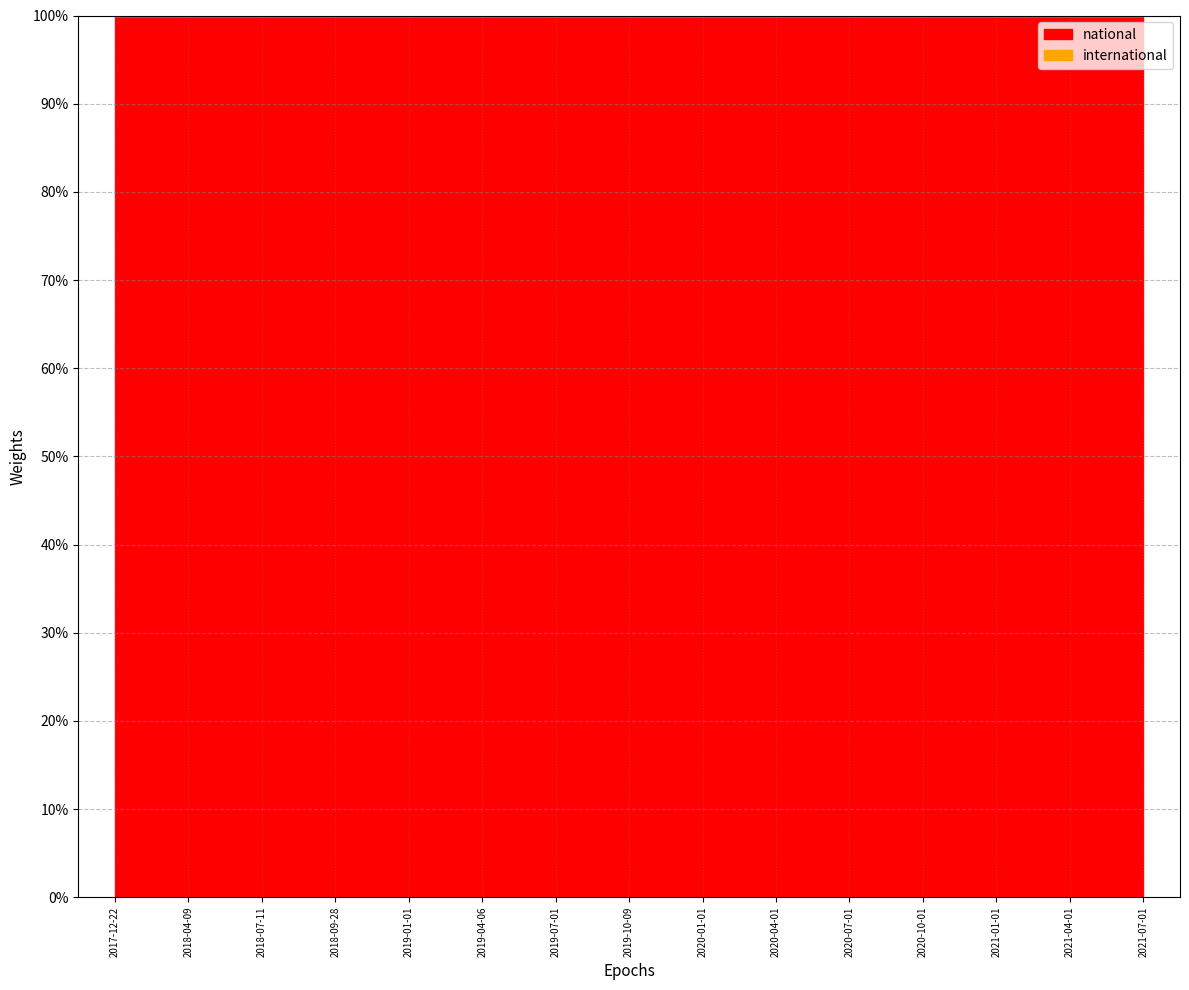

Rank the series by their maximum value, from lowest to highest.

international, national